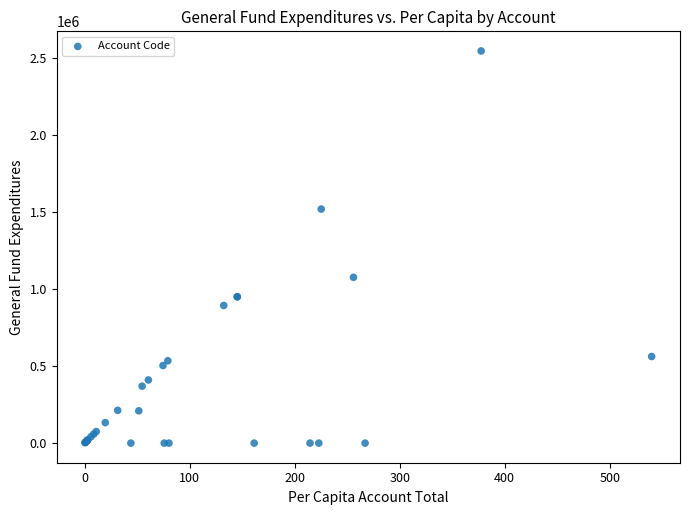

What Y value in the scatter plot is closest to 1272108?

1075634